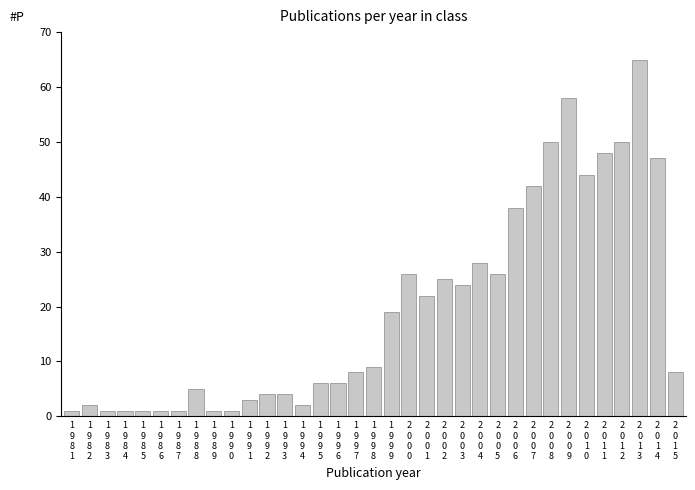

What is the sum of all values?

677